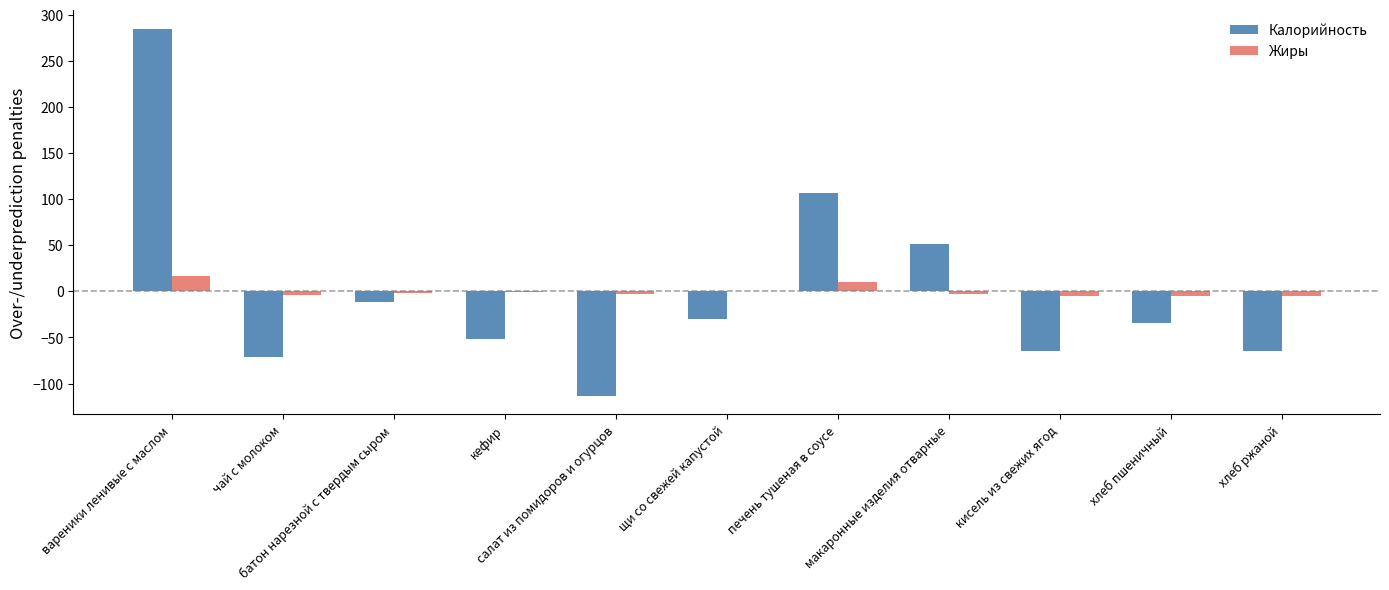

What are all the series names shown in the legend?

Калорийность, Жиры